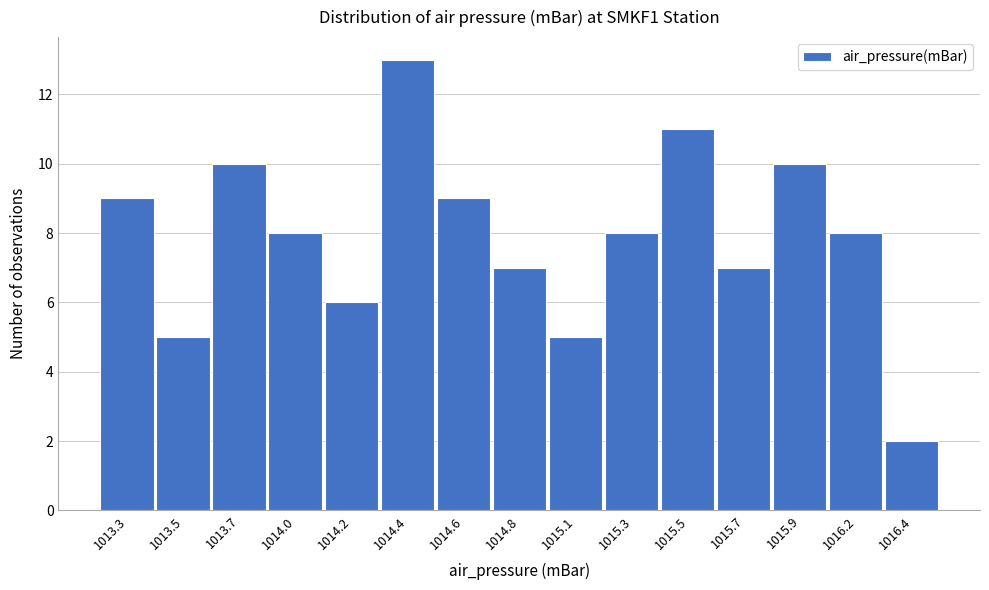

Reading left to right, transcribe all the data shown in this chart.

9	5	10	8	6	13	9	7	5	8	11	7	10	8	2